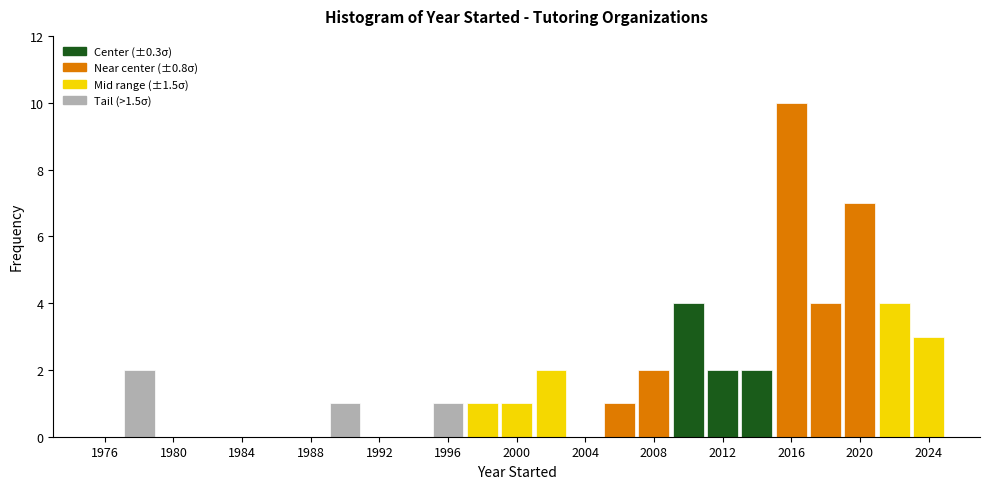

Reading left to right, transcribe this chart: for each bar, give the range it covers on the x-axis and its height. The values are not printed on the chart, so give them approximately, as read against the axis.

1975 to 1977: 0
1977 to 1979: 2
1979 to 1981: 0
1981 to 1983: 0
1983 to 1985: 0
1985 to 1987: 0
1987 to 1989: 0
1989 to 1991: 1
1991 to 1993: 0
1993 to 1995: 0
1995 to 1997: 1
1997 to 1999: 1
1999 to 2001: 1
2001 to 2003: 2
2003 to 2005: 0
2005 to 2007: 1
2007 to 2009: 2
2009 to 2011: 4
2011 to 2013: 2
2013 to 2015: 2
2015 to 2017: 10
2017 to 2019: 4
2019 to 2021: 7
2021 to 2023: 4
2023 to 2025: 3